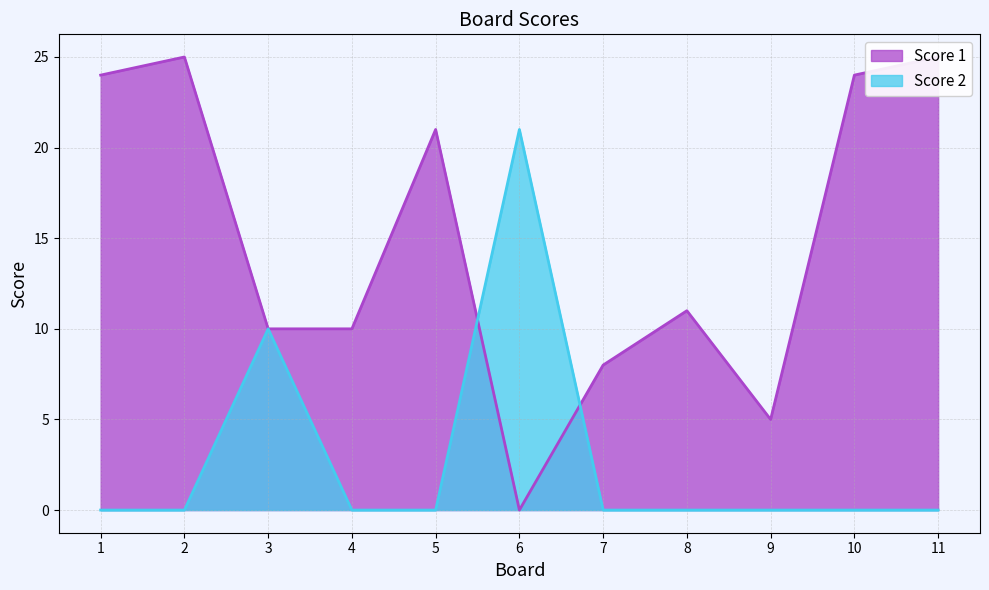

Reading left to right, extract all data points from this chart.

Score 1: 1=24	2=25	3=10	4=10	5=21	6=0	7=8	8=11	9=5	10=24	11=25
Score 2: 1=0	2=0	3=10	4=0	5=0	6=21	7=0	8=0	9=0	10=0	11=0